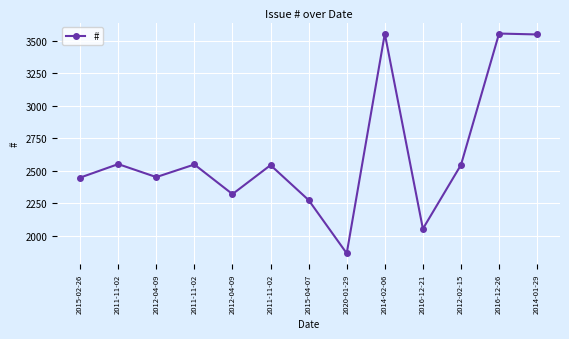

Rank the categories by value from lowest to highest.

2020-01-29, 2016-12-21, 2015-04-07, 2012-04-09, 2015-02-26, 2012-04-09, 2011-11-02, 2012-02-15, 2011-11-02, 2011-11-02, 2014-01-29, 2014-02-06, 2016-12-26